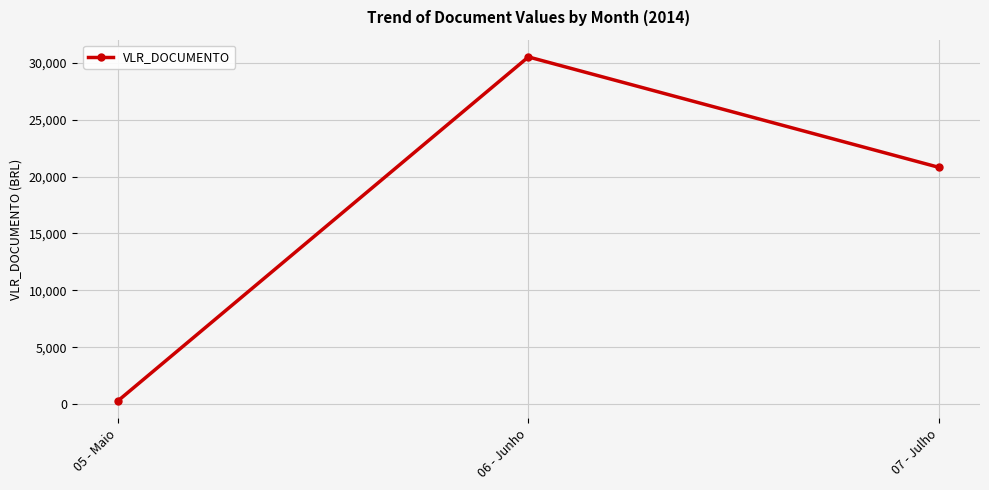

What is the value of the 2nd point from the left?

30500.0